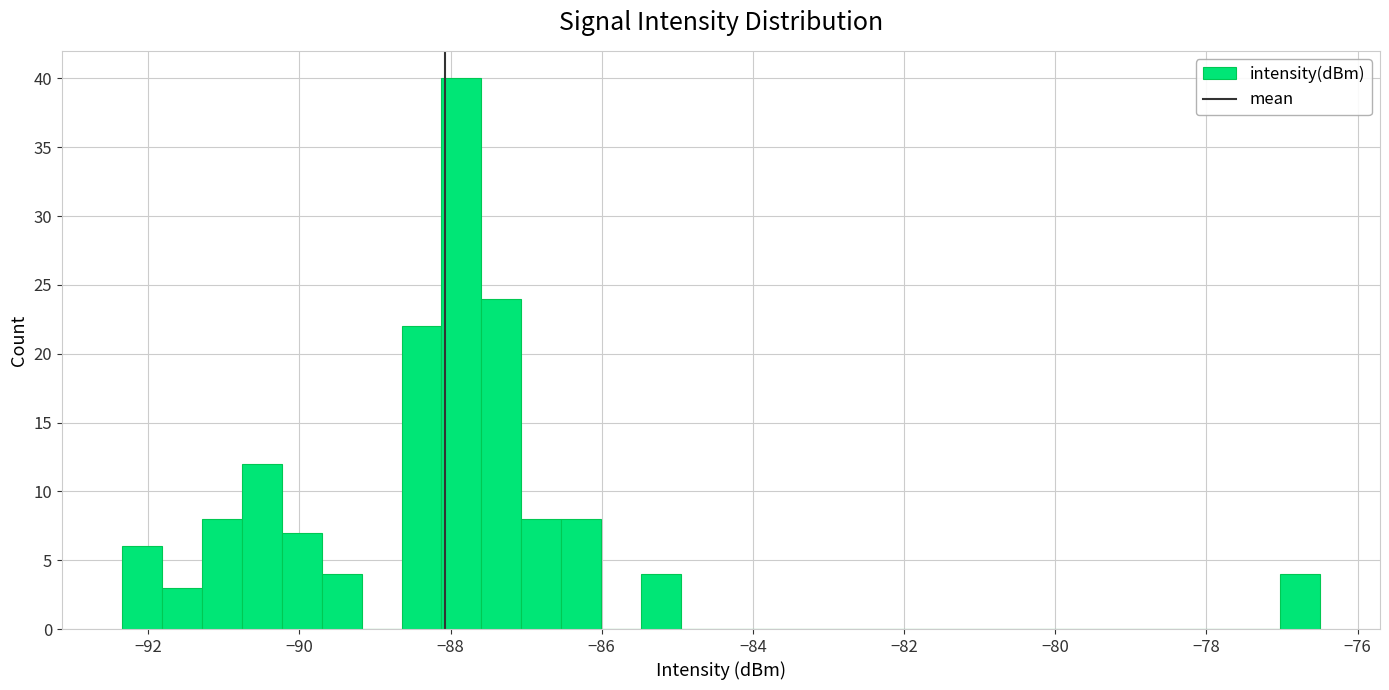

Around what value on the x-axis is the tallest bar? Give the approximate position of its centre, as read against the axis.

-87.8